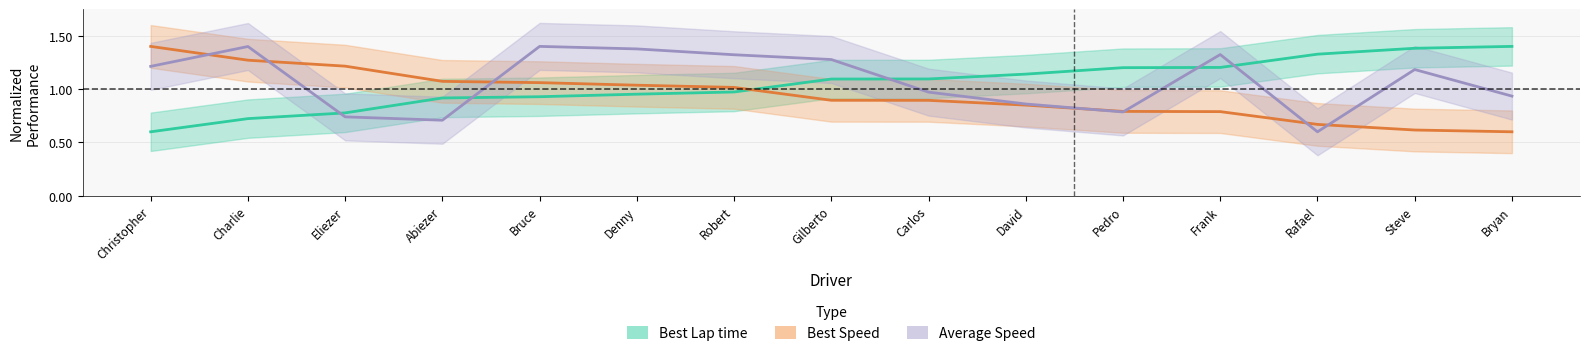

Which label corresponds to the largest value in the chart?

Bryan